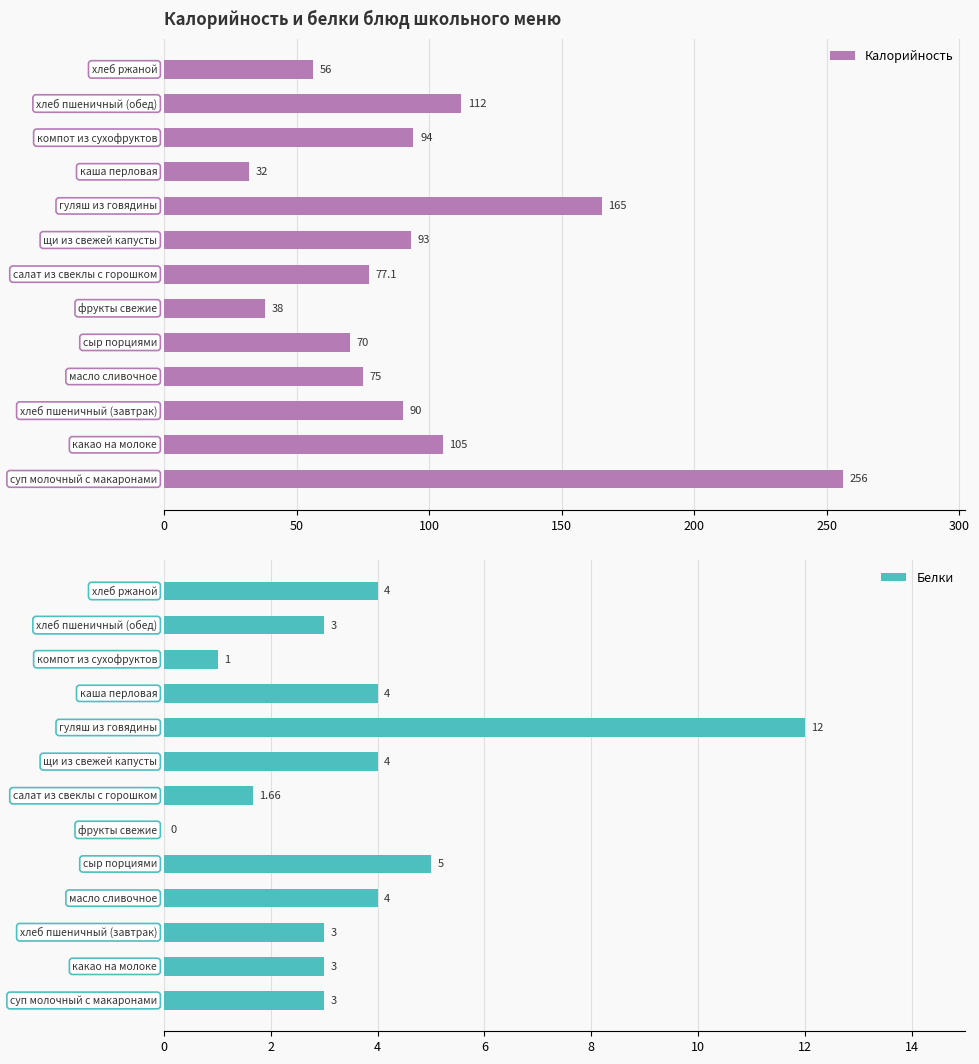

What is the difference between the maximum and minimum values in the Калорийность series?

224.0